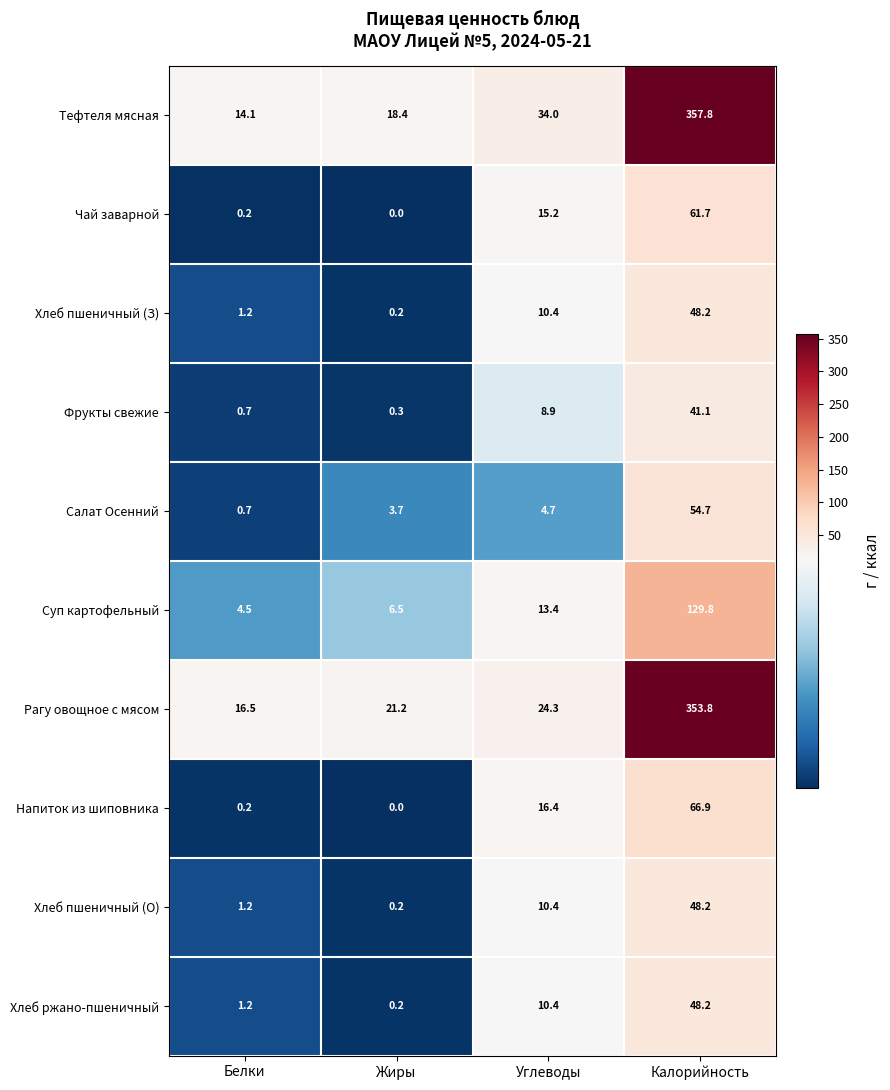

Rank the categories by Салат Осенний value from highest to lowest.

Калорийность, Углеводы, Жиры, Белки